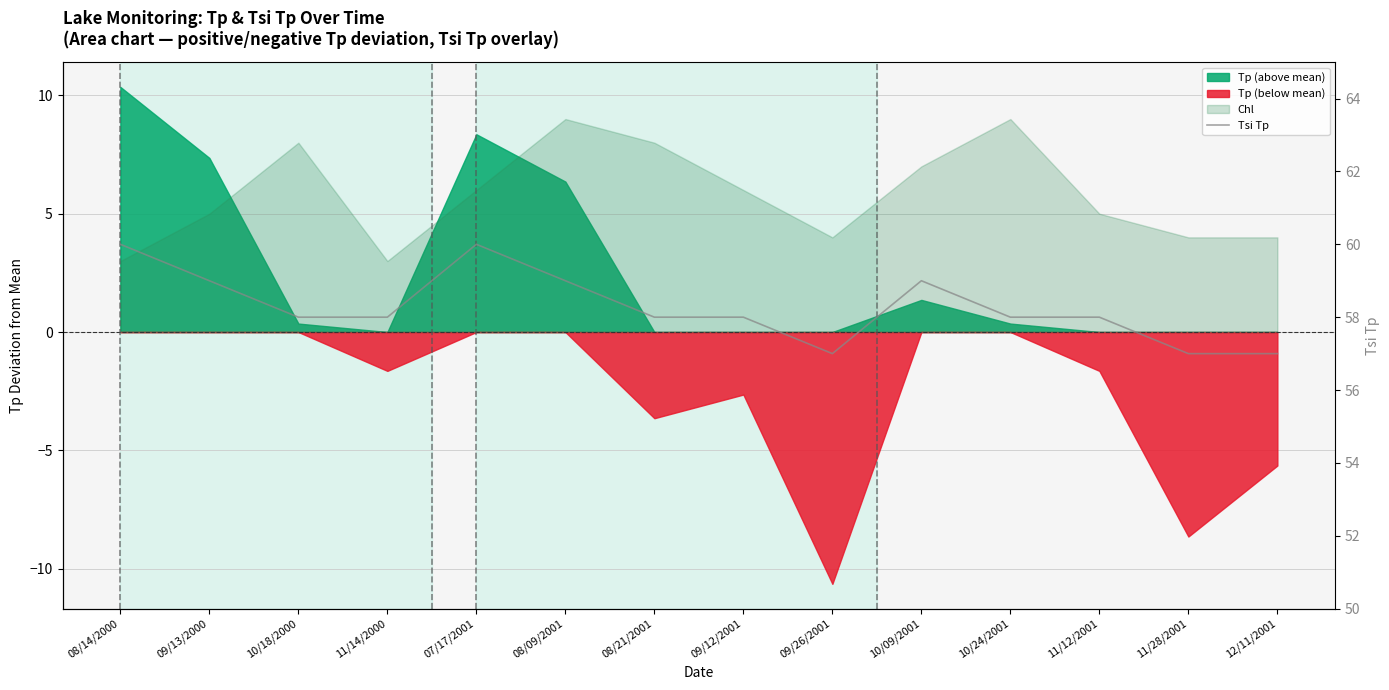

Which category has the lowest value across all series?

09/26/2001